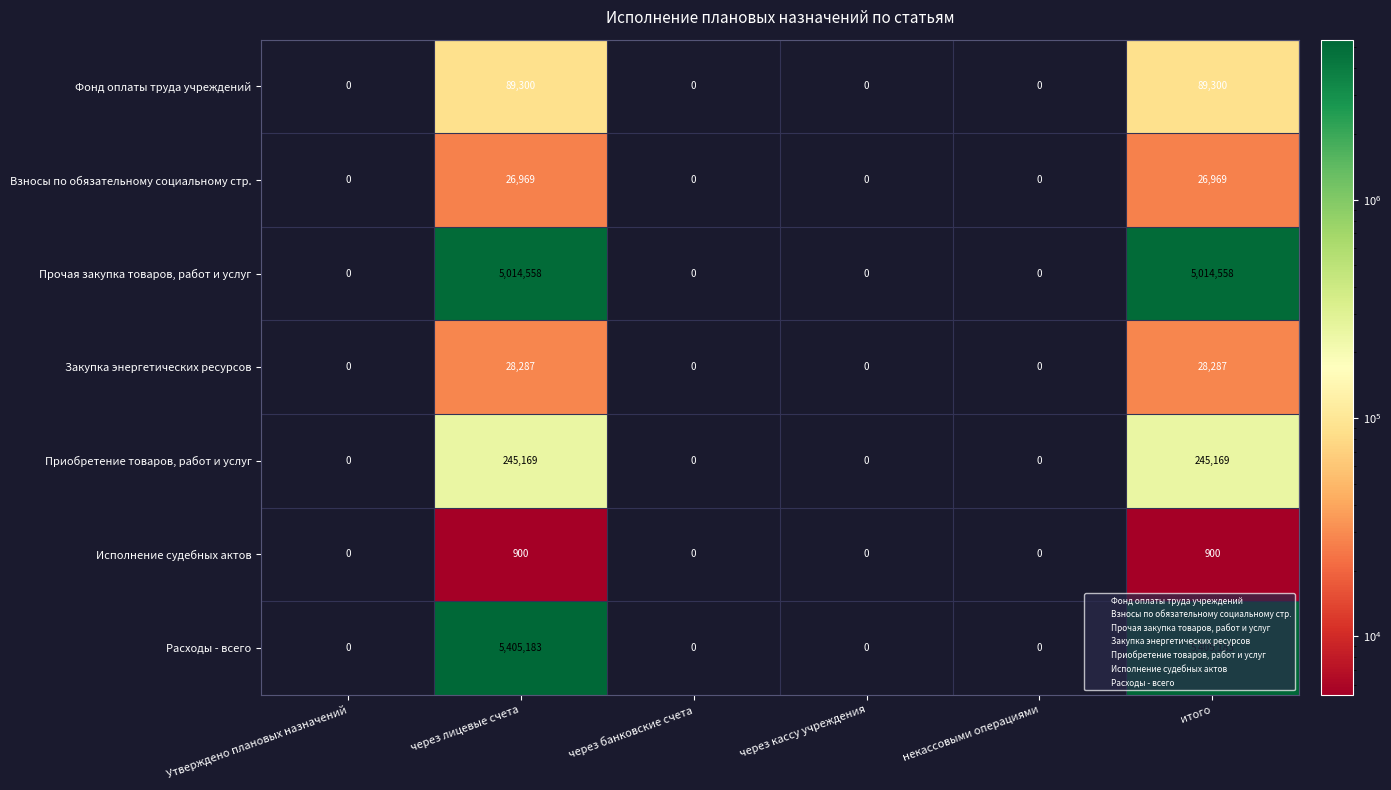

The Фонд оплаты труда учреждений series shows -53865 at некассовыми операциями. True or false?

False